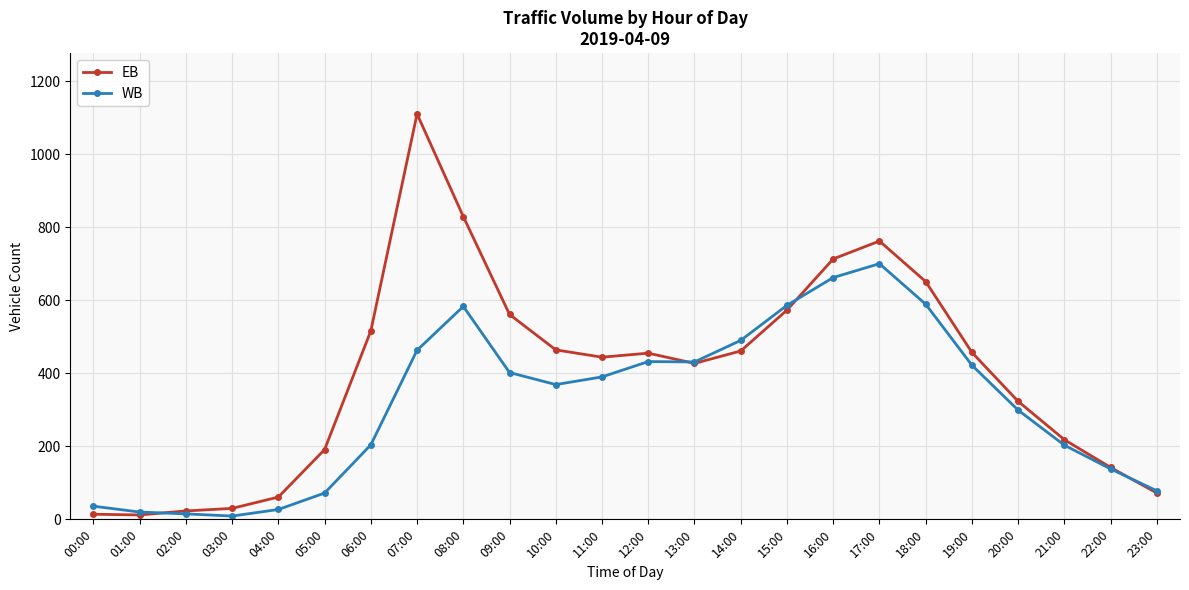

Is it true that EB equals 1712 at 07:00?

False